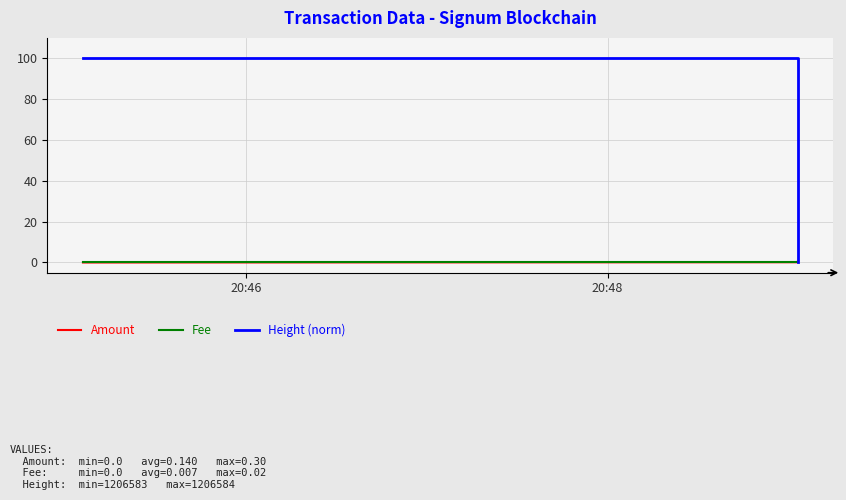

The value of Amount at 20:46 is 0.1. True or false?

False